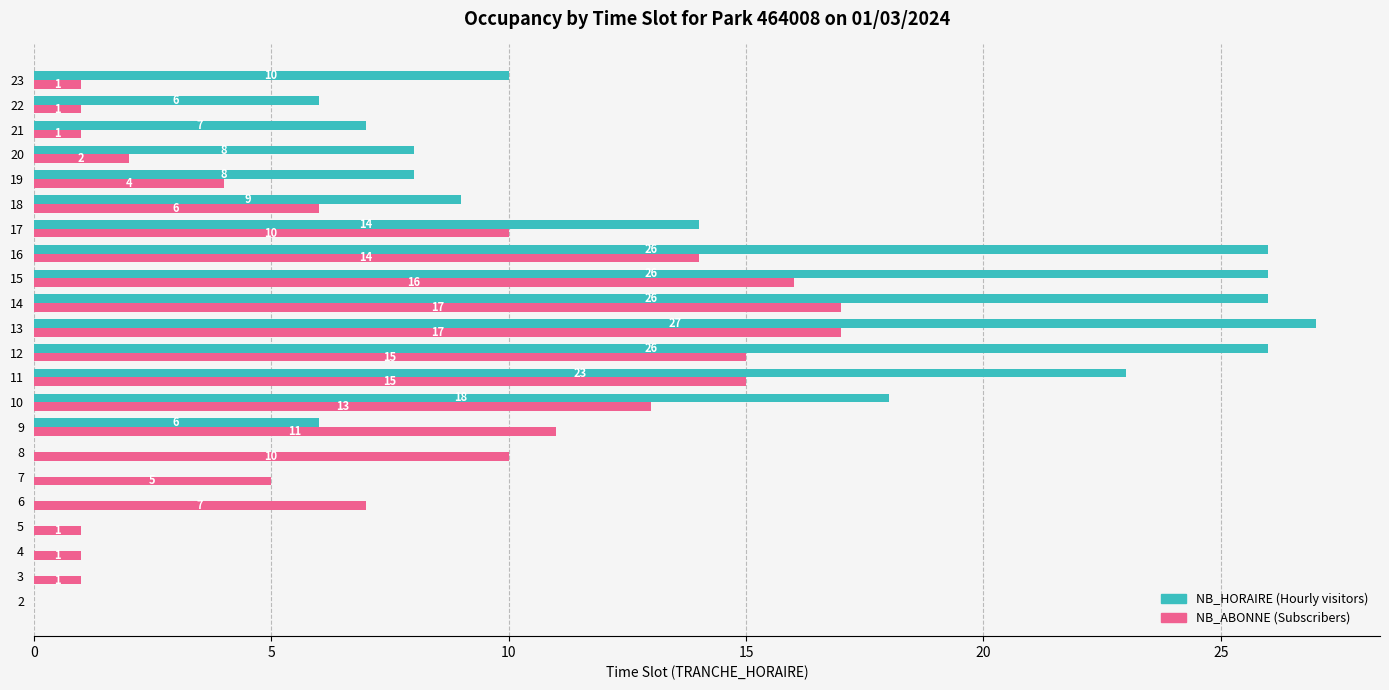

What is the maximum value shown in the chart?

27